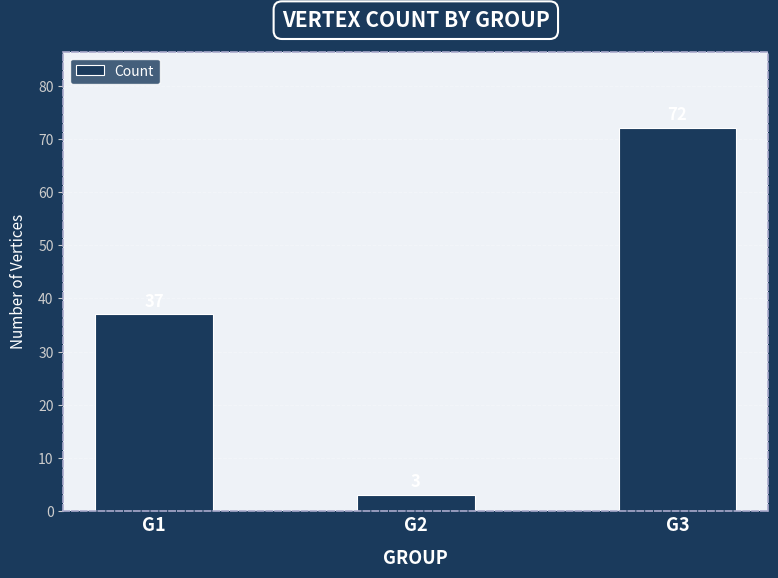

The value at G1 is 19. True or false?

False